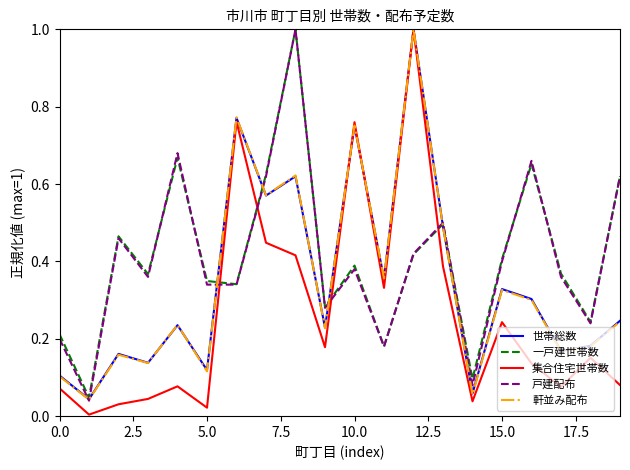

At how many categories does at least one series exceed 0?

20